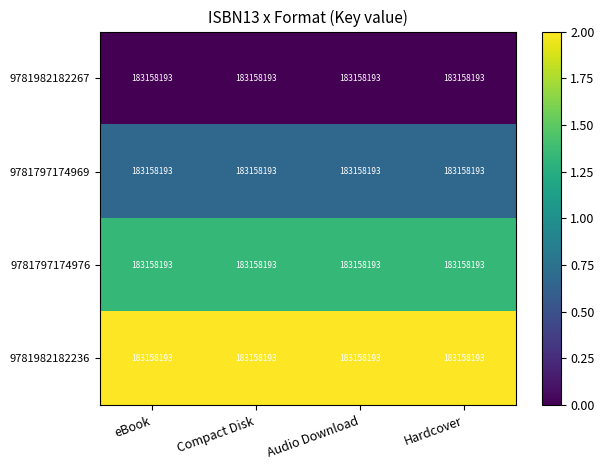

What is the total value across all series at Hardcover?

4.0